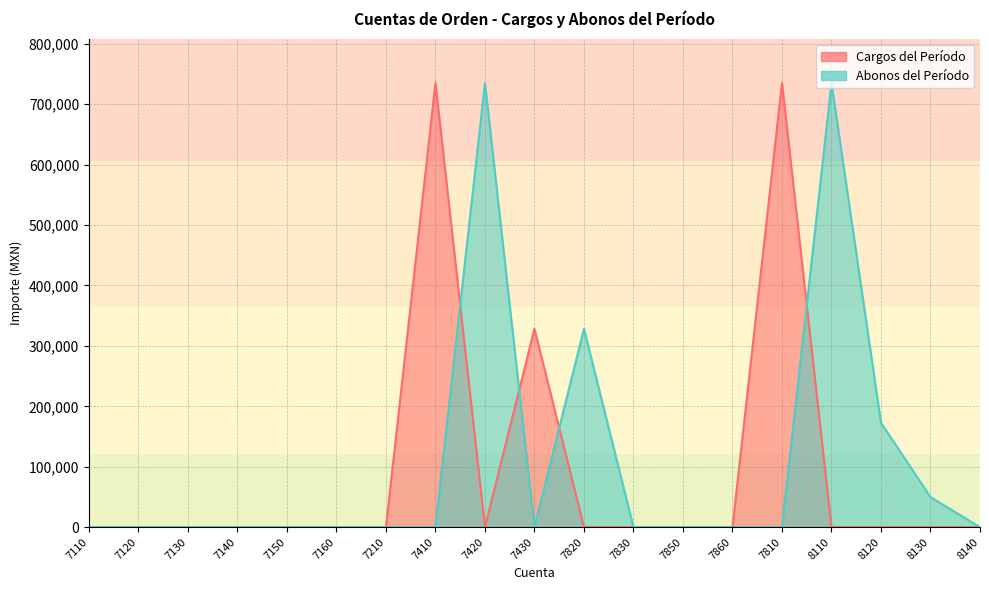

How many times do Abonos del Período and Cargos del Período cross each other?

4